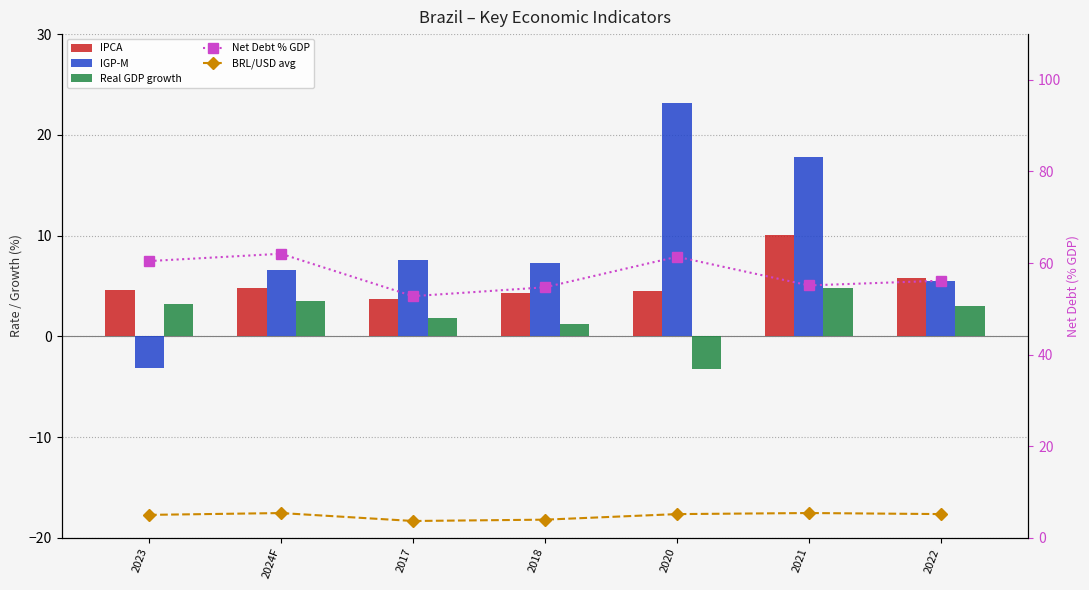

At how many categories does at least one series exceed 50?

7